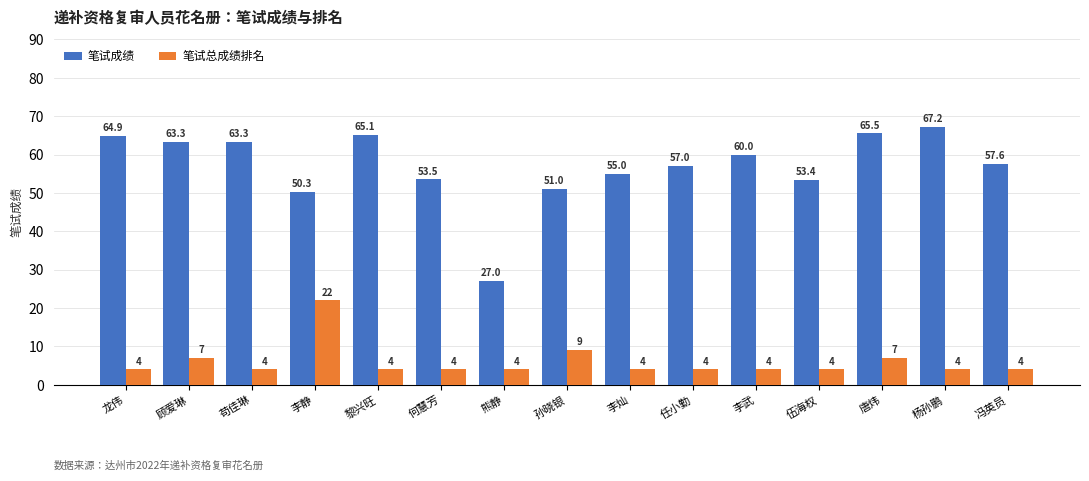

True or false: 笔试总成绩排名 has a value of 4.0 at 苟佳琳.

True